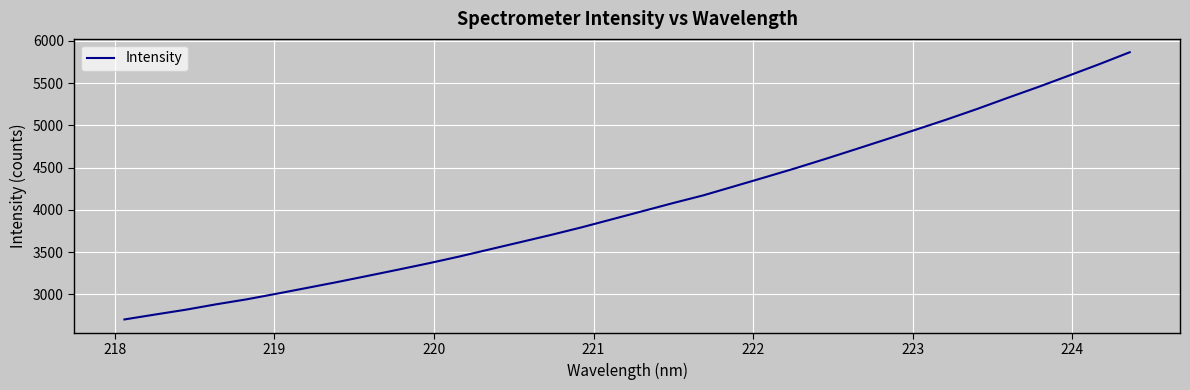

What is the greatest value displayed?

5866.2